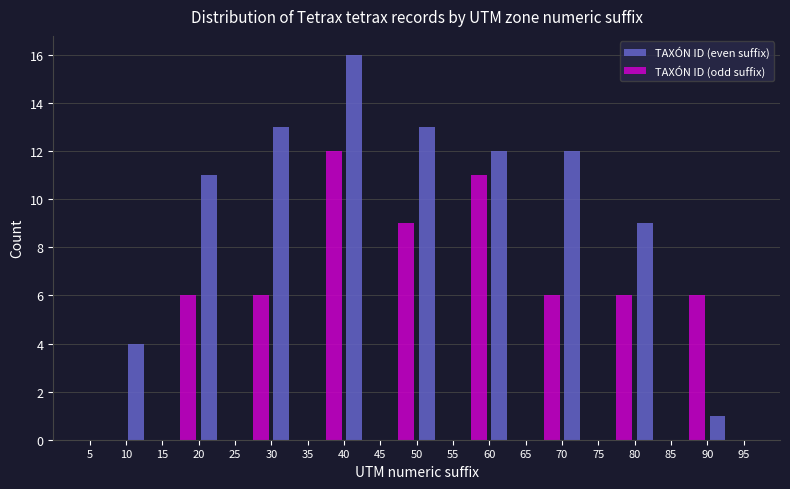

In the TAXÓN ID (odd suffix) series, which range on the x-axis has the tallest bar?

35 to 40